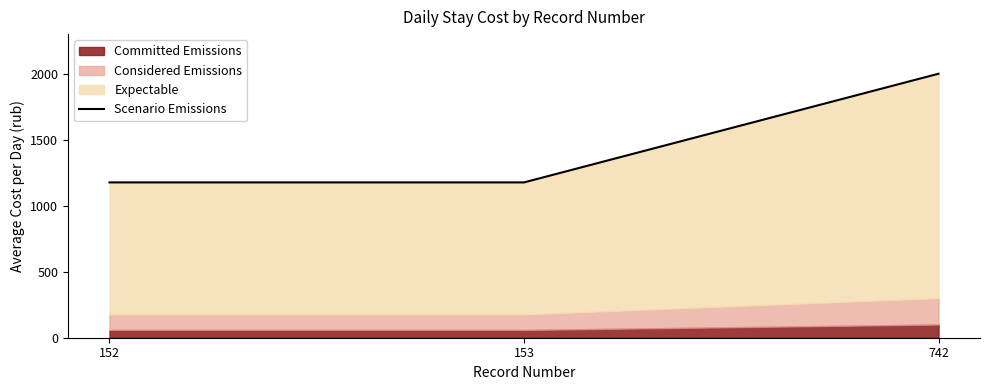

Which label corresponds to the largest value in the chart?

742